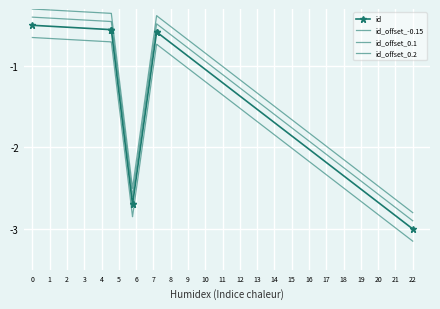

True or false: id_offset_0.1 has more than 0 points higher than both neighbors.

True